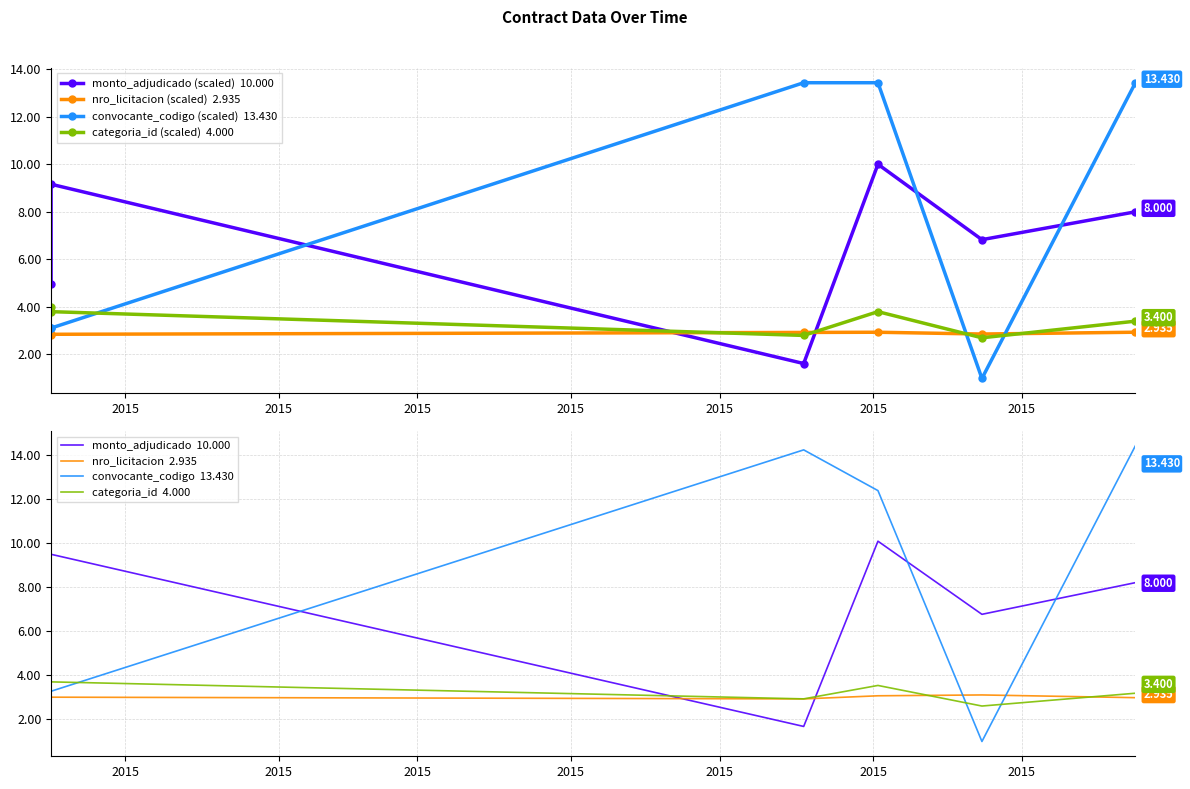

At which category is the sum across all series the highest?

2015-06-02